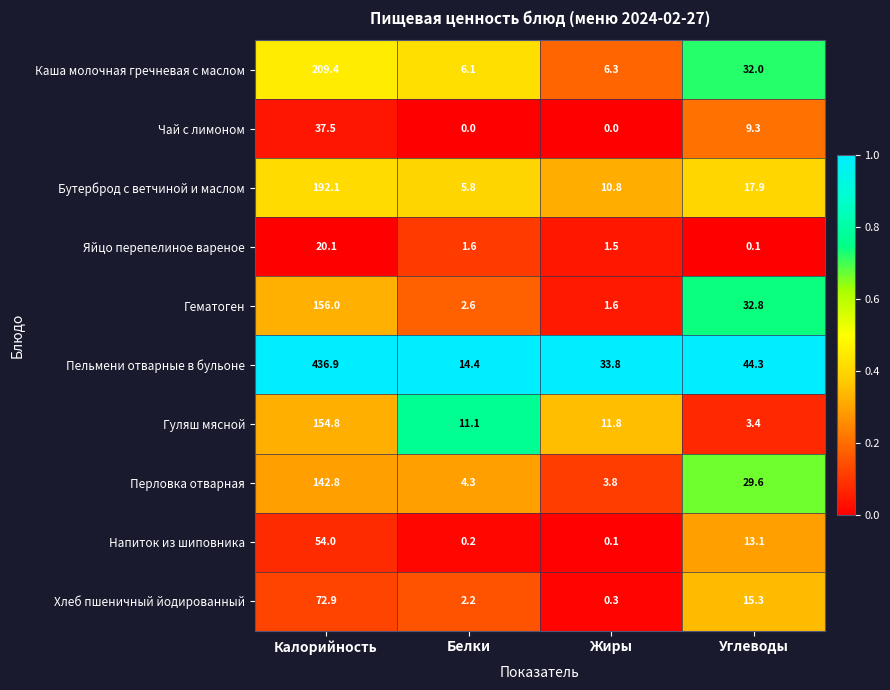

What is the difference between the Чай с лимоном values at Жиры and Калорийность?

37.5